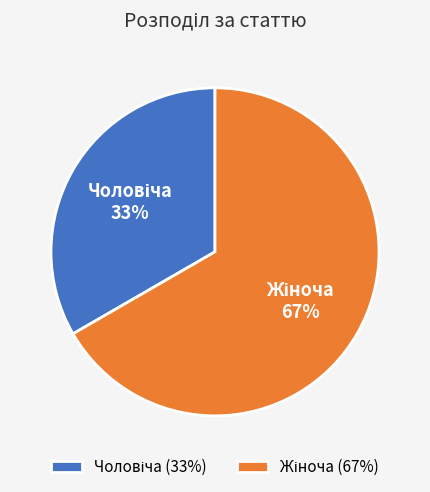

Does any single category account for the majority?

Yes